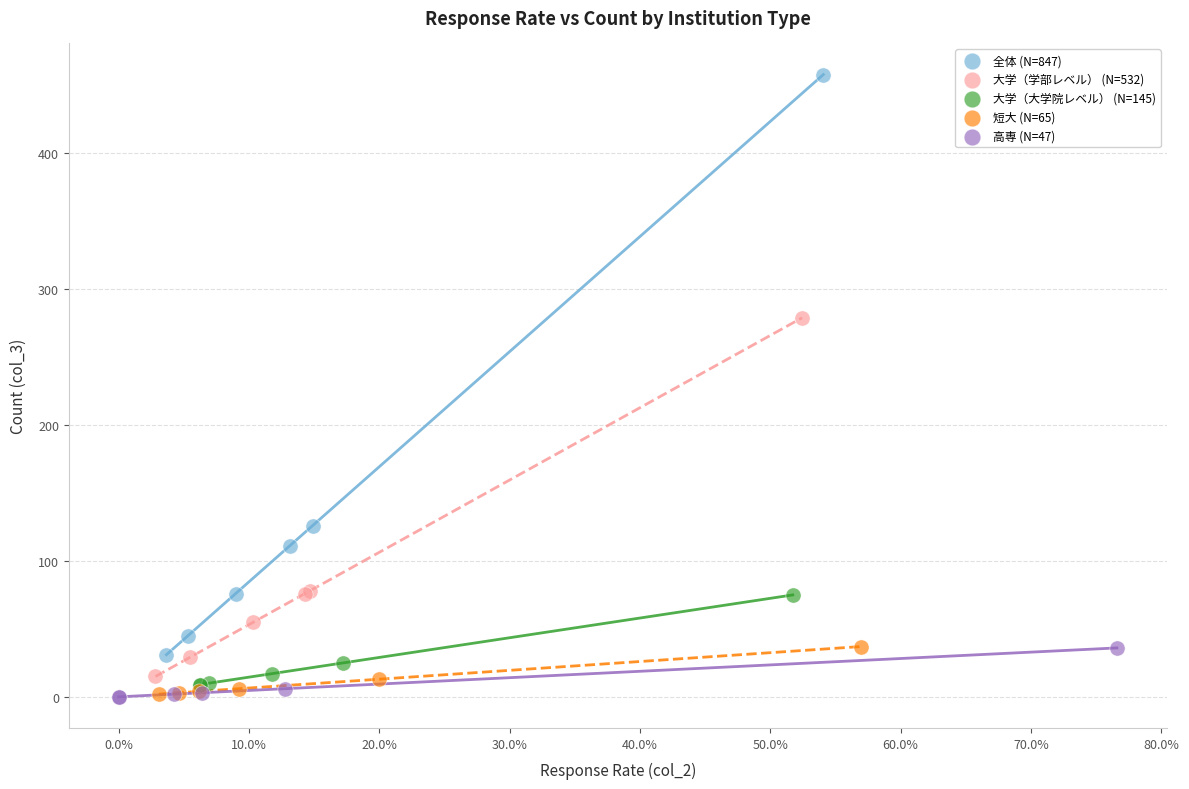

What are all the series names shown in the legend?

全体 (N=847), 大学（学部レベル） (N=532), 大学（大学院レベル） (N=145), 短大 (N=65), 高専 (N=47)